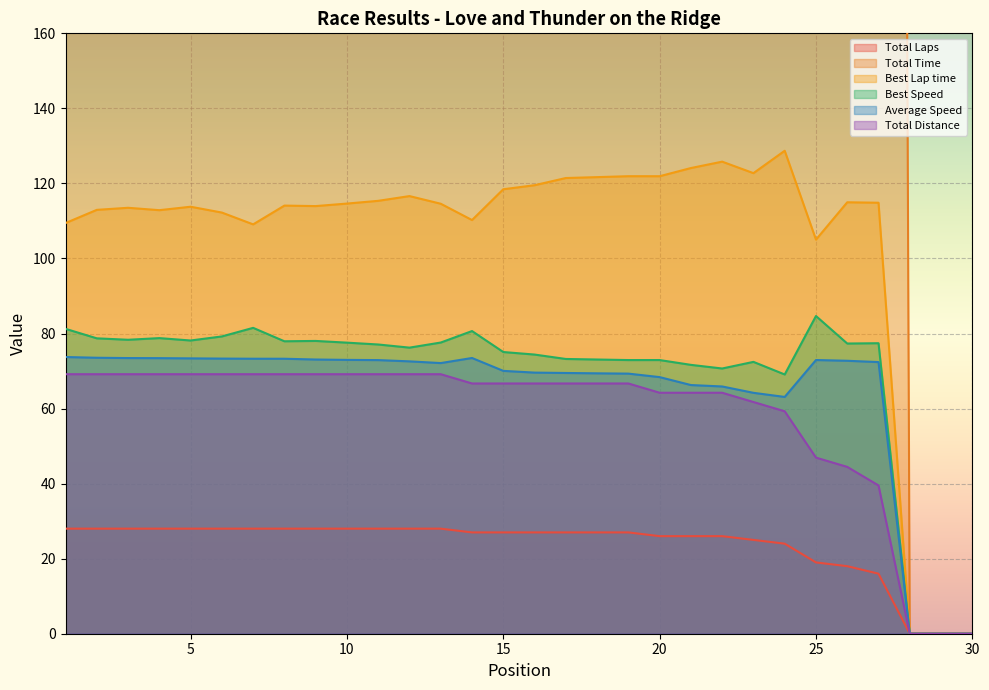

Rank the series at 21 from lowest to highest value.

Total Laps, Total Distance, Average Speed, Best Speed, Best Lap time, Total Time